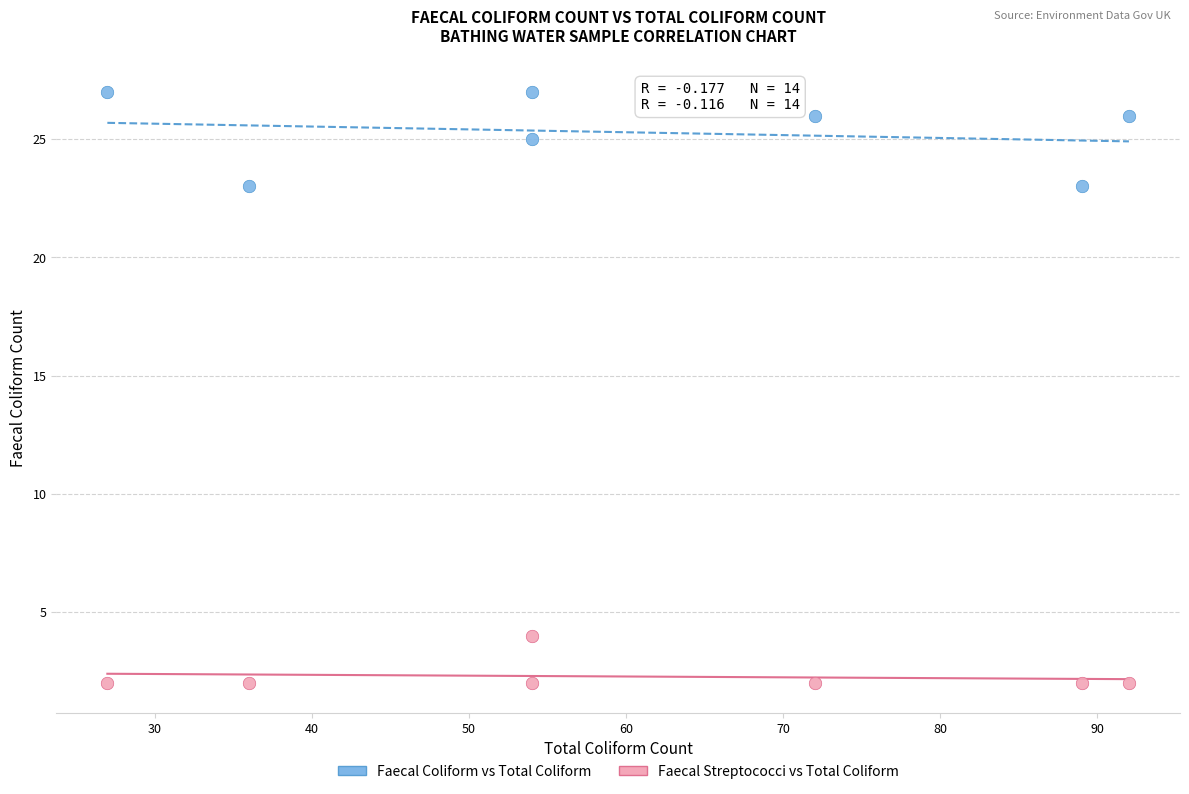

Which series reaches the maximum Y coordinate?

Faecal Coliform vs Total Coliform